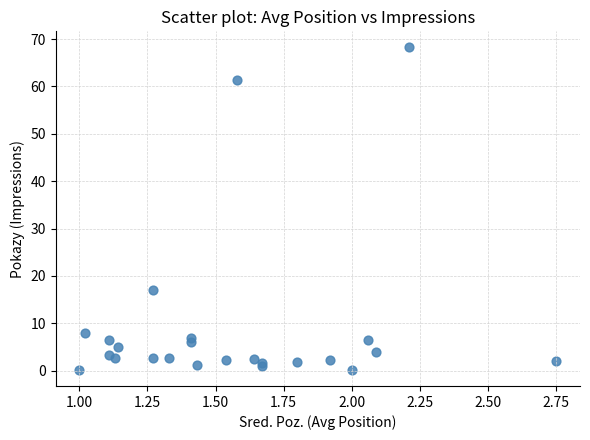

What Y value in the scatter plot is closest to 34?

17.0